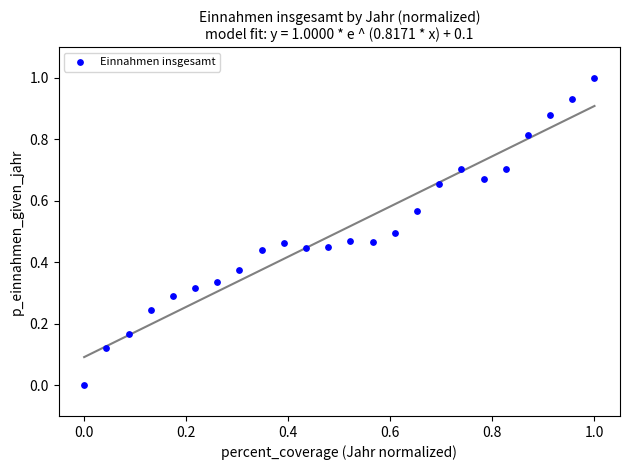

What is the range of X values (max minus min)?

1.0